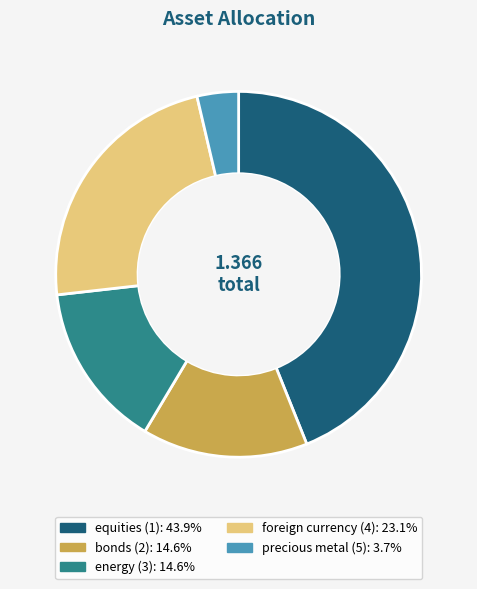

Combined, do equities (1) and precious metal (5) account for over 50%?

No